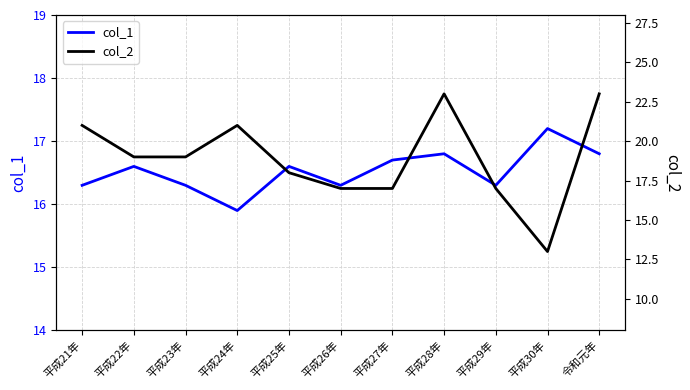

What is the sum of the col_1 values at 平成28年 and 平成29年?

33.1